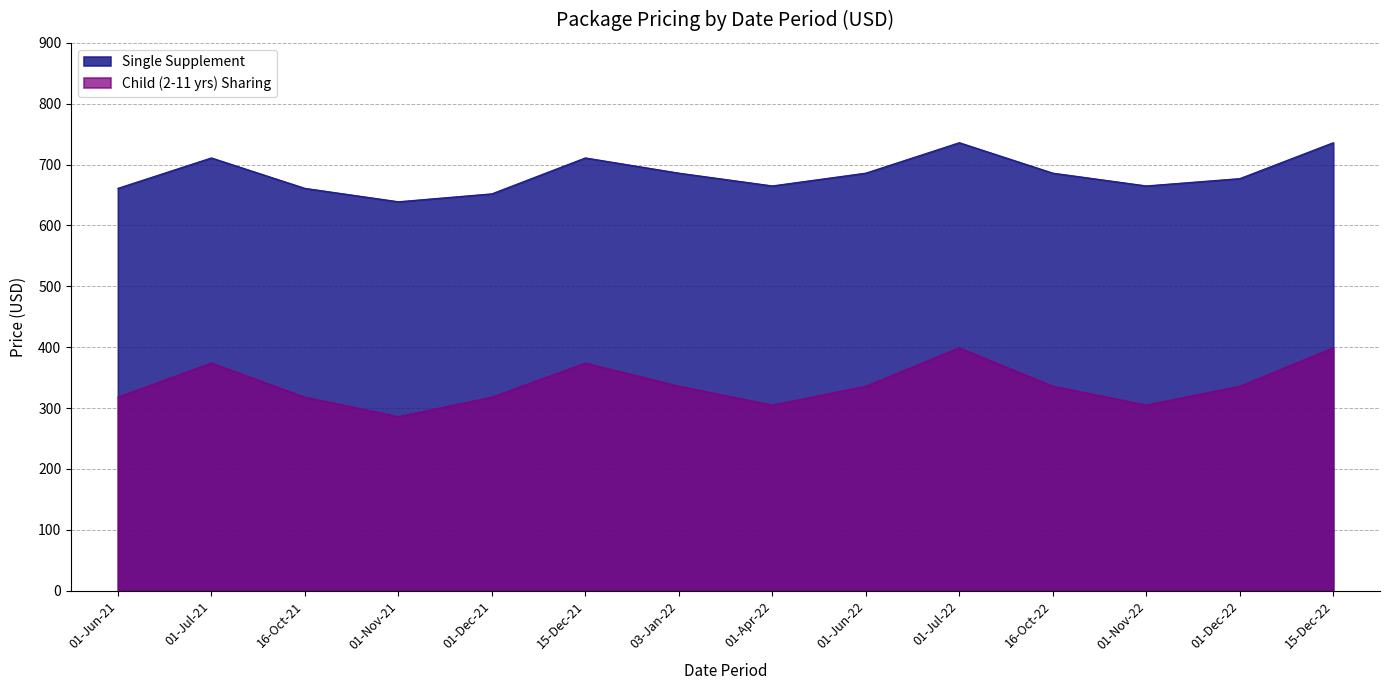

Does the chart display data point markers on the line(s)?

No